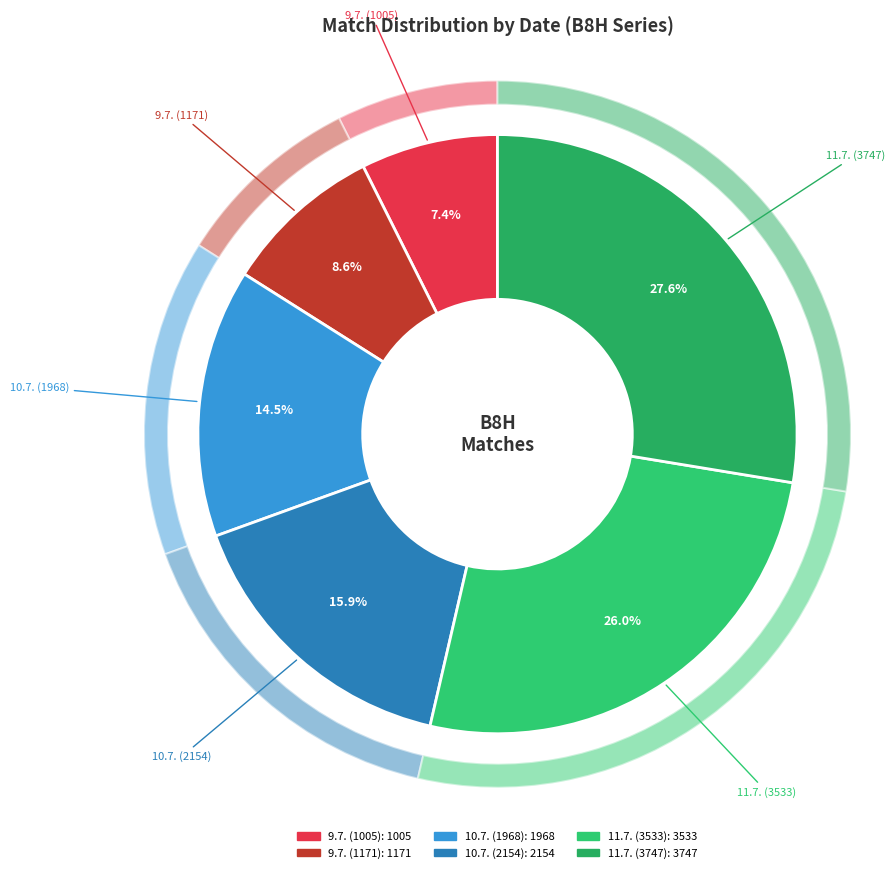

What percentage is the 9.7. (1171) slice, to the nearest percent?

9%